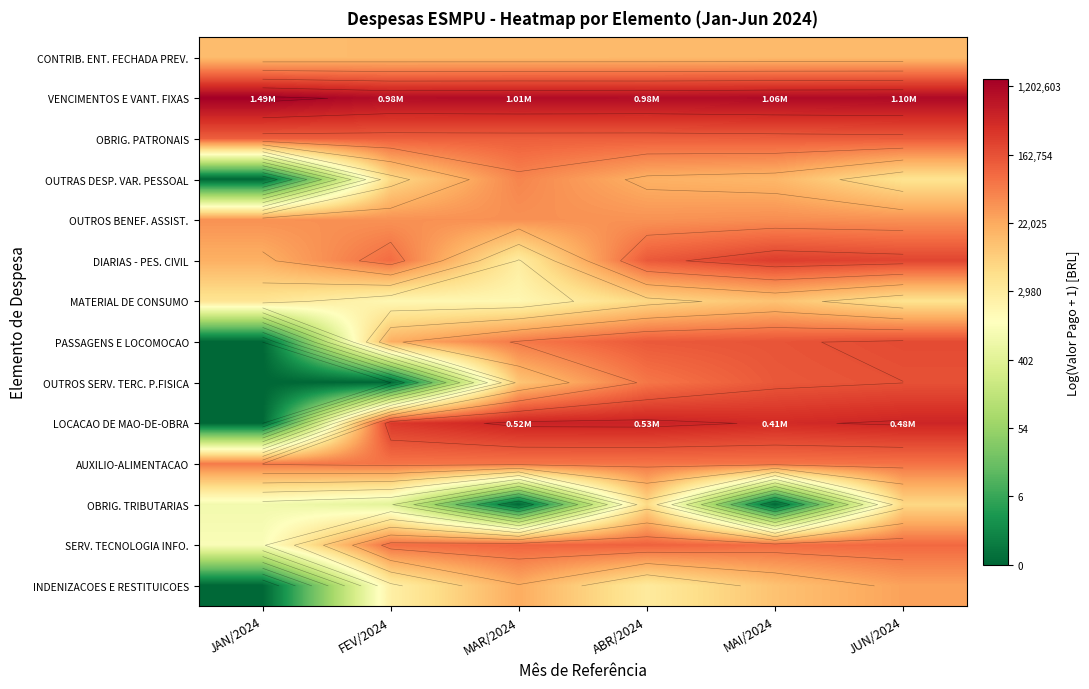

The PASSAGENS E LOCOMOCAO series shows 15.9 at ABR/2024. True or false?

False